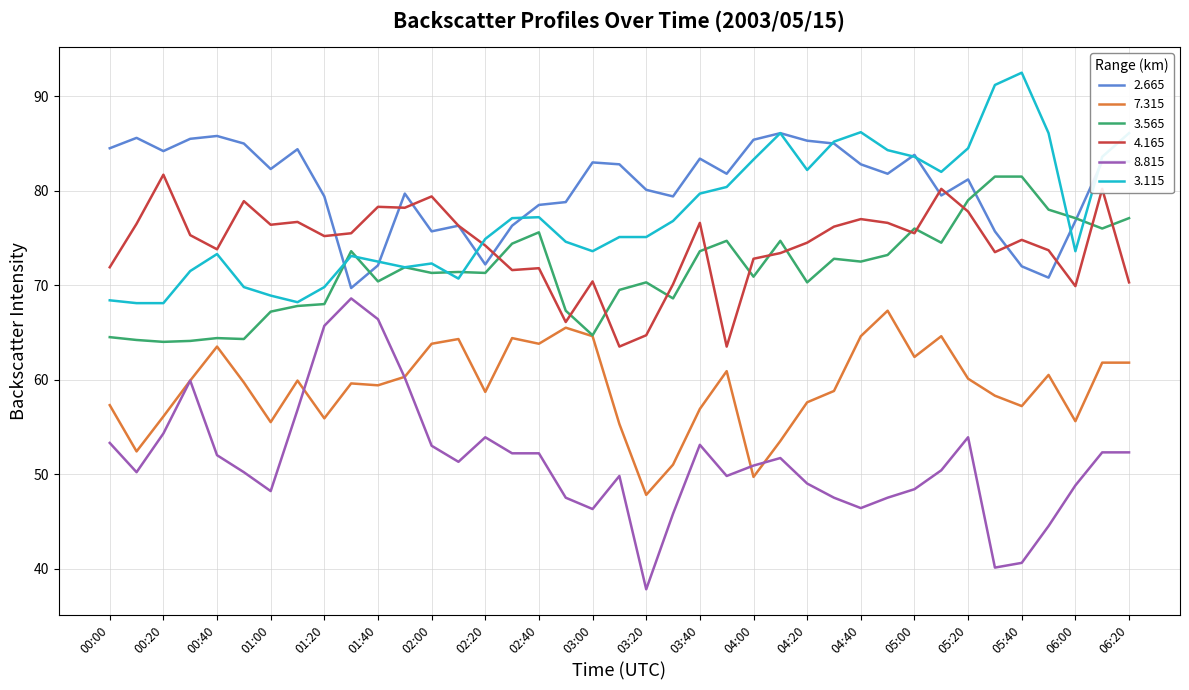

What is the greatest value displayed?

92.5